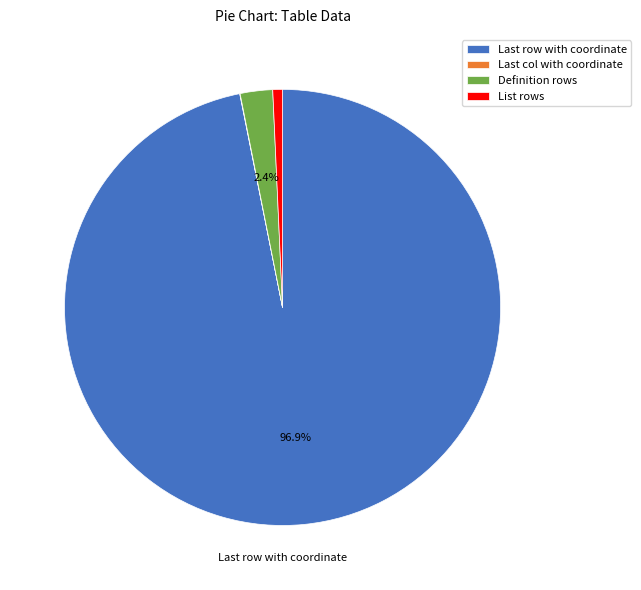

Which slice represents more than half of the pie?

Last row with coordinate